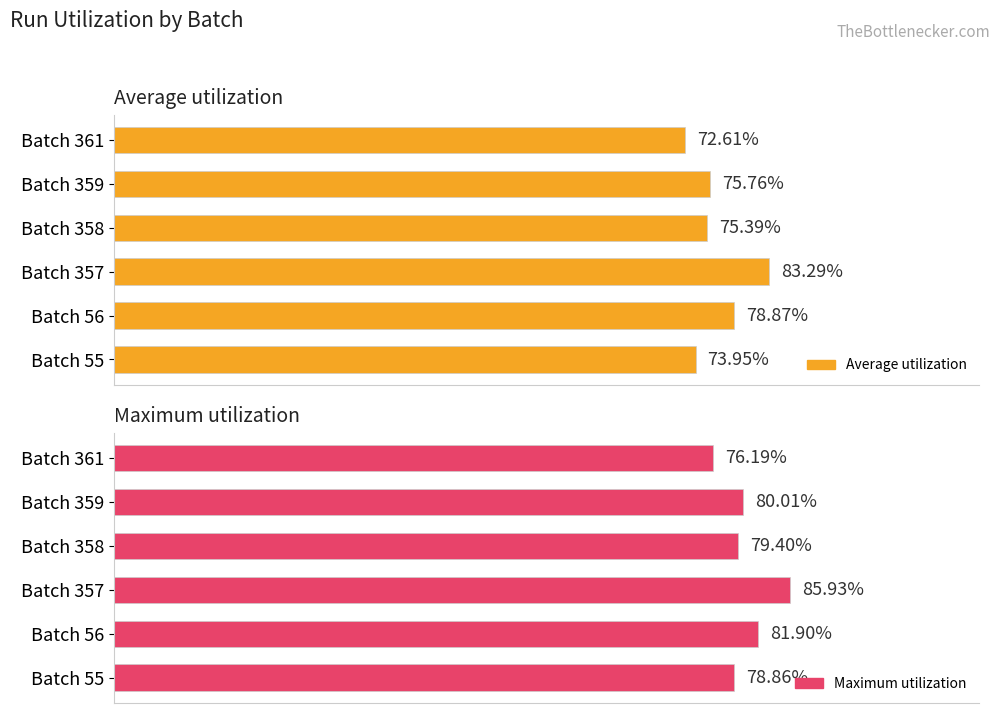

Which series has the largest total across all categories?

Maximum utilization